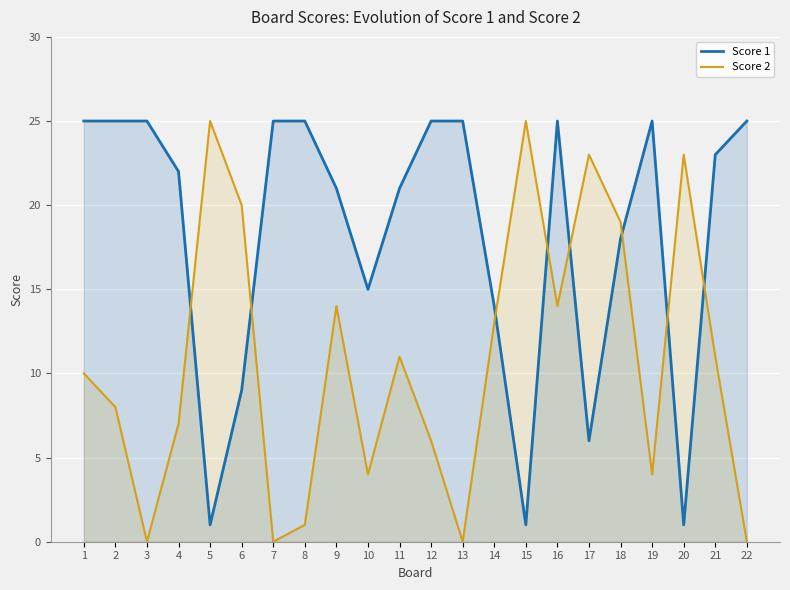

Is it true that Score 2 equals 1 at 8?

True